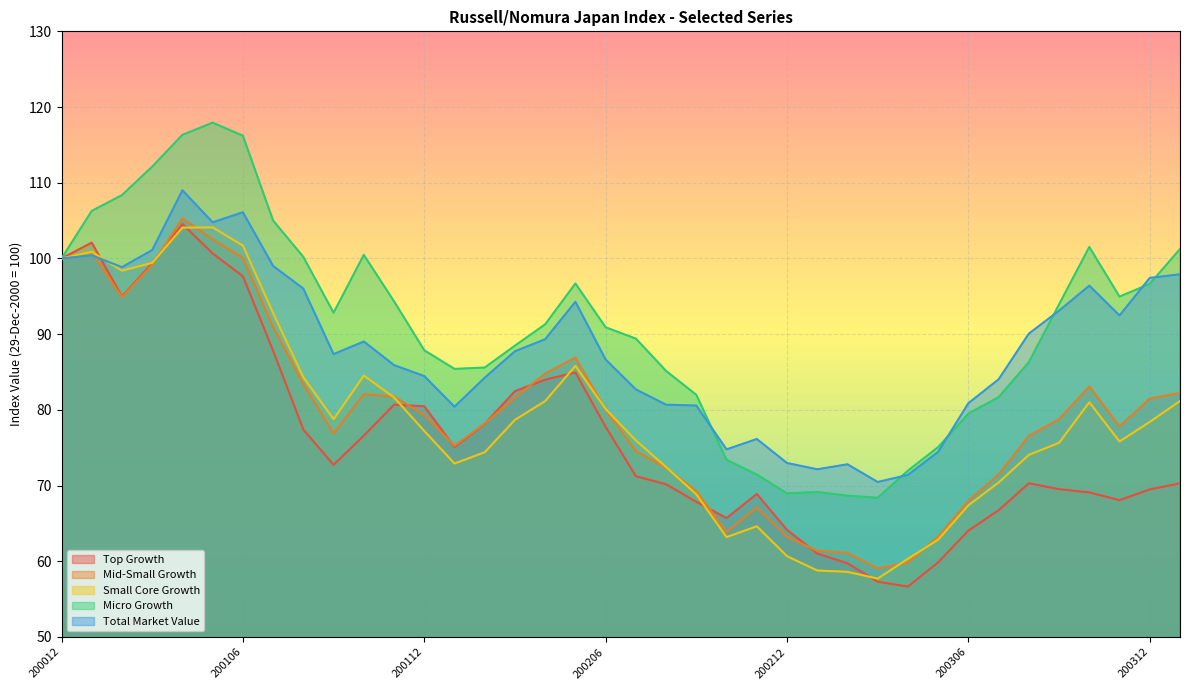

Reading left to right, extract all data points from this chart.

Top Growth: 100.0	102.1	95.0	99.4	104.5	100.7	97.7	87.8	77.4	72.7	76.6	80.7	80.5	75.1	78.1	82.5	84.0	84.9	77.8	71.2	70.2	67.8	65.7	68.9	64.1	61.0	59.7	57.3	56.6	59.9	64.0	66.7	70.3	69.5	69.1	68.1	69.5	70.3
Mid-Small Growth: 100.0	100.8	94.9	99.2	105.3	102.5	100.1	90.9	83.4	76.9	82.1	81.8	79.3	75.3	78.2	81.6	84.8	86.9	80.0	74.5	72.3	69.3	63.9	67.1	63.2	61.4	61.1	59.0	59.8	63.2	68.0	71.5	76.5	78.8	83.1	77.8	81.5	82.2
Small Core Growth: 100.0	100.9	98.4	99.4	104.1	104.1	101.7	92.8	84.3	78.8	84.5	81.6	77.2	72.9	74.4	78.7	81.2	85.8	80.1	76.0	72.4	68.8	63.2	64.6	60.7	58.8	58.6	57.7	60.3	62.9	67.4	70.4	74.0	75.7	81.0	75.8	78.4	81.2
Micro Growth: 100.0	106.3	108.4	112.1	116.3	117.9	116.2	105.0	100.2	92.8	100.5	94.3	87.9	85.4	85.6	88.5	91.3	96.7	90.9	89.4	85.1	82.0	73.4	71.5	69.0	69.2	68.7	68.4	72.0	75.1	79.5	81.7	86.3	93.9	101.5	95.0	96.6	101.2
Total Market Value: 100.0	100.4	98.8	101.1	109.0	104.8	106.1	99.0	96.0	87.4	89.0	85.9	84.5	80.4	84.2	87.7	89.3	94.3	86.7	82.7	80.7	80.6	74.8	76.2	73.0	72.2	72.8	70.5	71.4	74.5	80.9	84.0	90.1	93.1	96.4	92.5	97.4	97.9